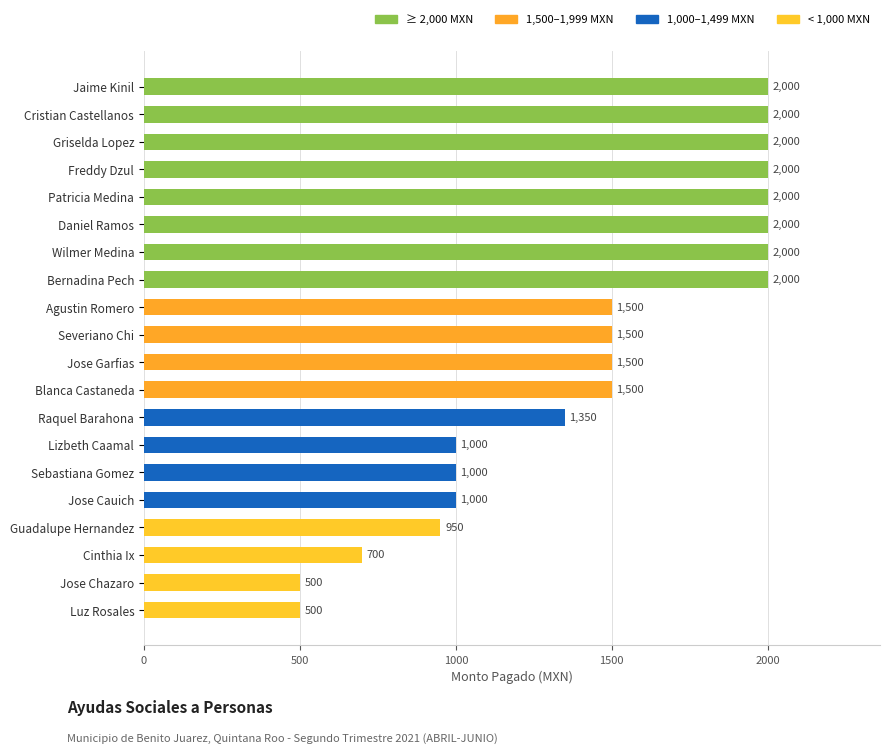

How many values are below 1500?

8